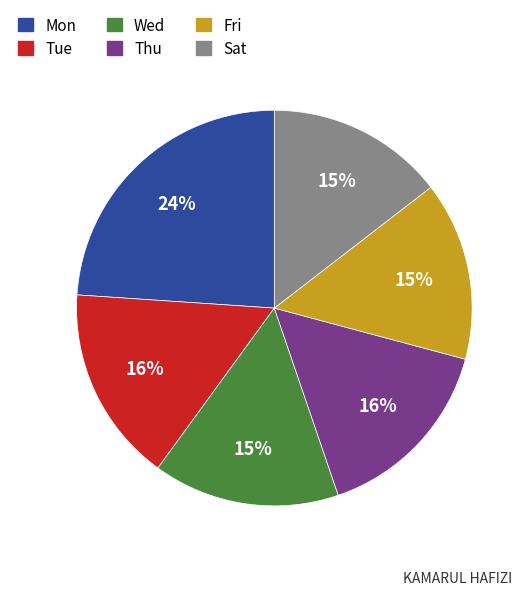

Does any single category account for the majority?

No